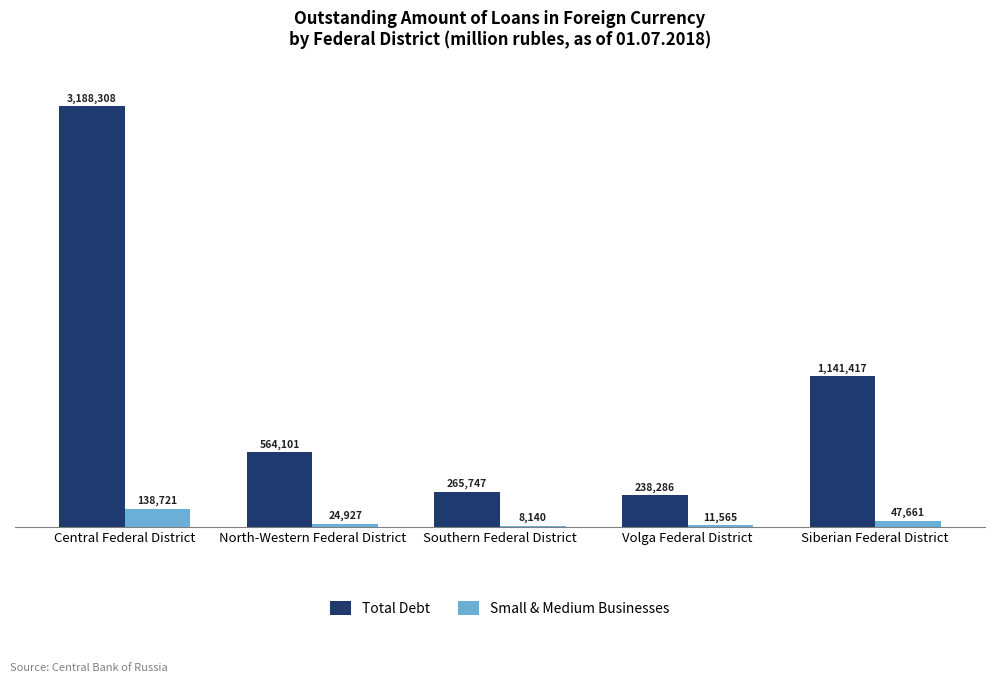

What is the label of the 5th bar from the right?

Central Federal District